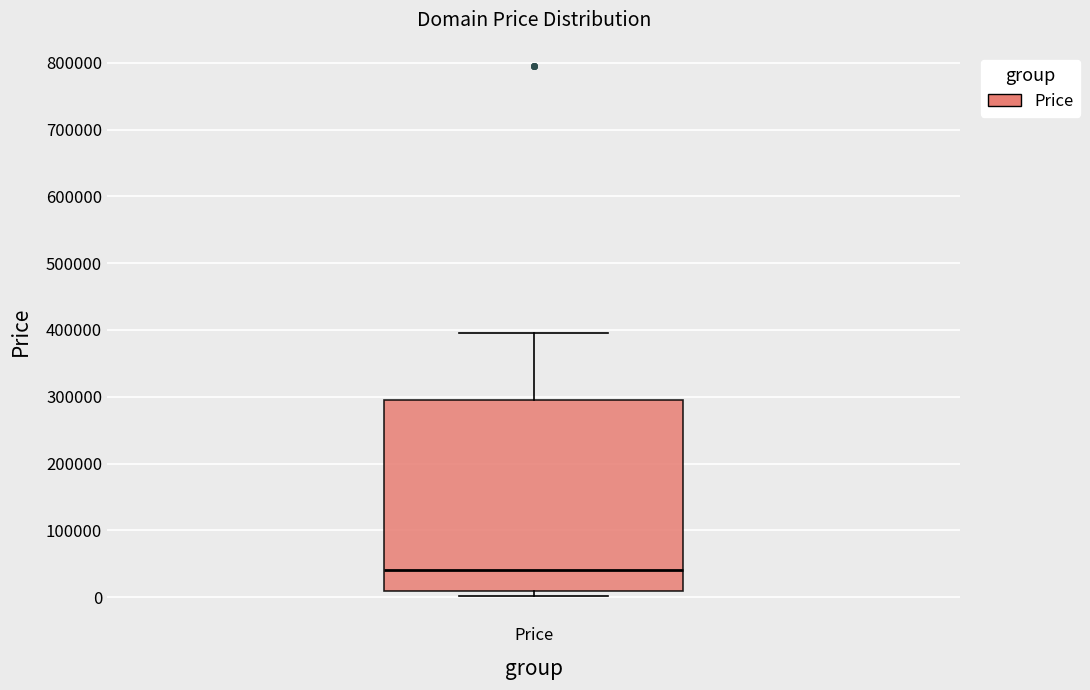

Read this box plot against the y-axis: the position of the median line, the range covered by the box, and the ends of both whiskers. The values are not printed on the chart, so give them approximately, as read against the axis.

median 40000, box 10000 to 290000, whiskers 0 to 390000